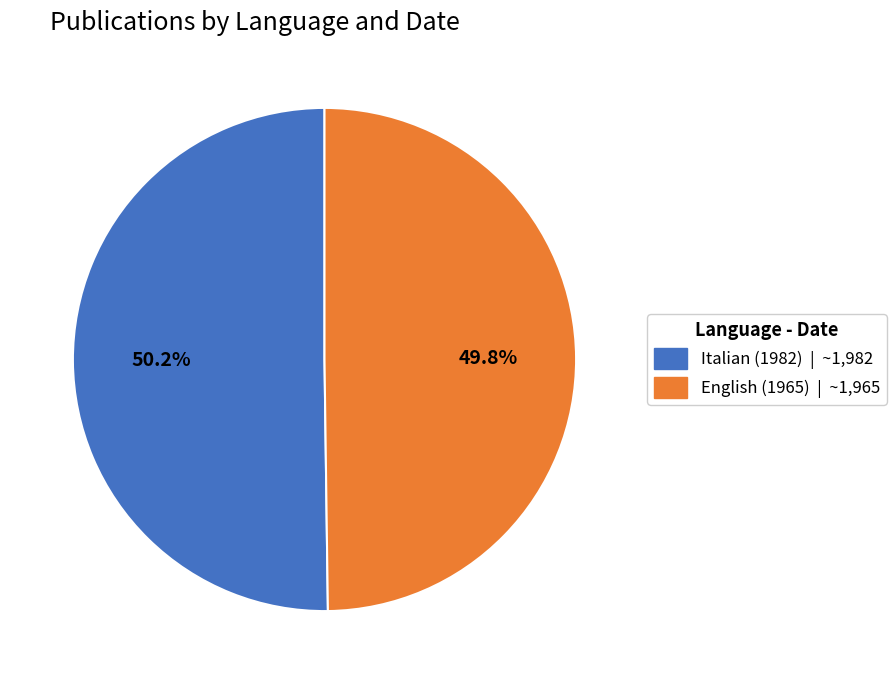

Does any single category account for the majority?

Yes